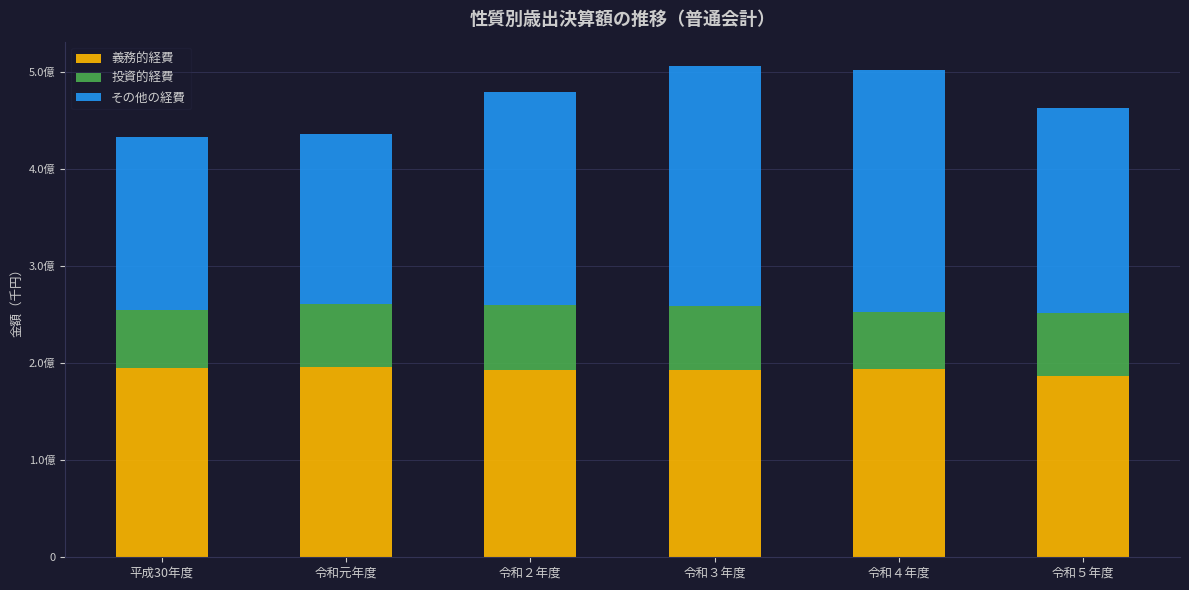

Are the bars horizontal?

No